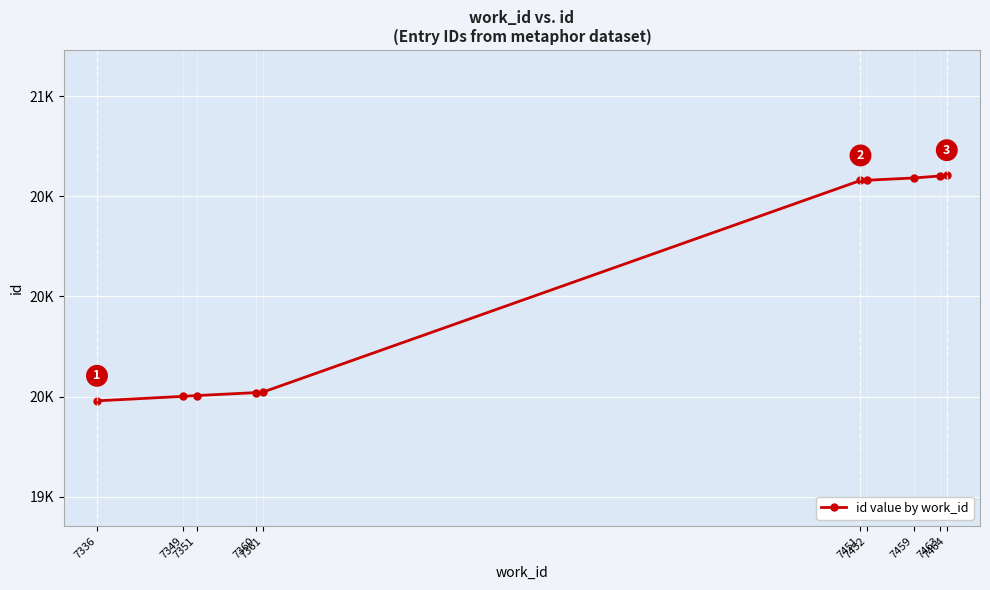

Reading left to right, transcribe all the data shown in this chart.

7336=19983	7349=20001	7351=20004	7360=20016	7361=20018	7451=20863	7452=20864	7459=20873	7463=20881	7464=20884